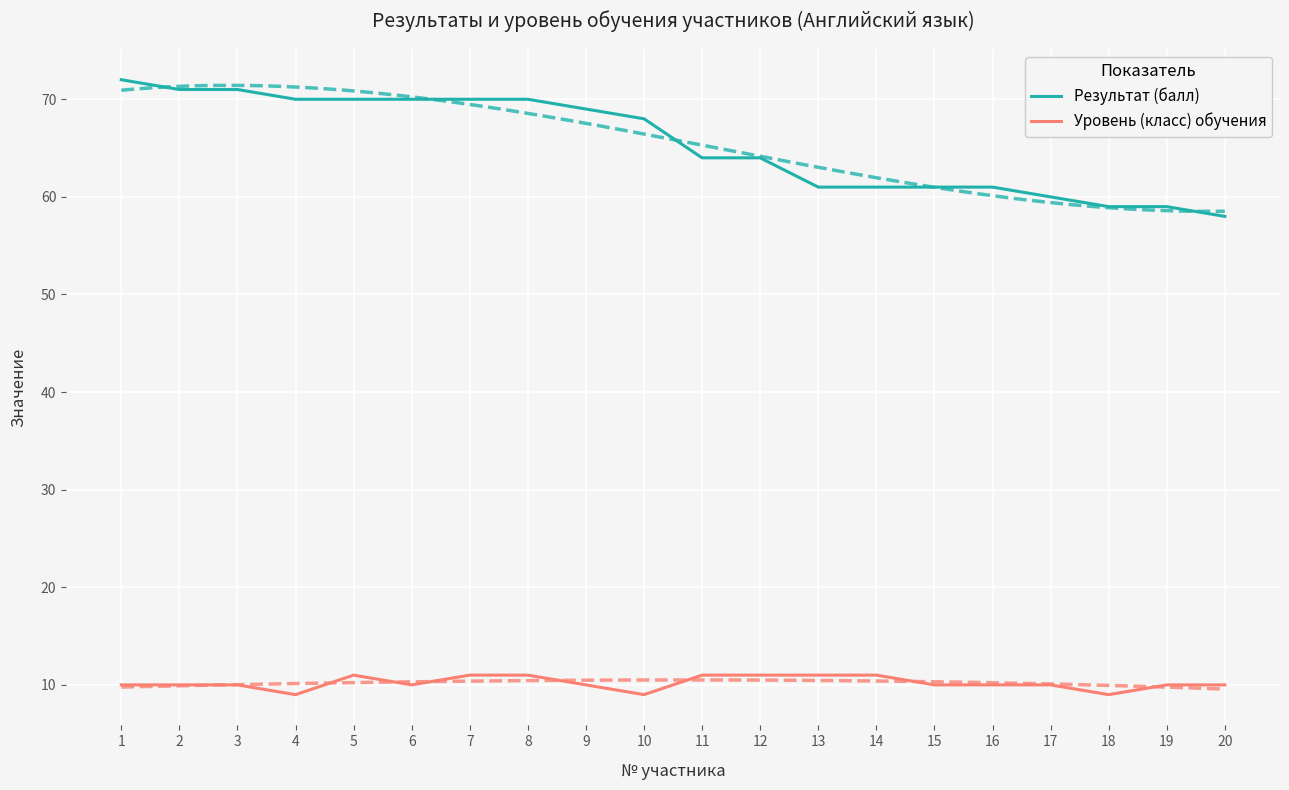

At which category is the sum across all series the highest?

1